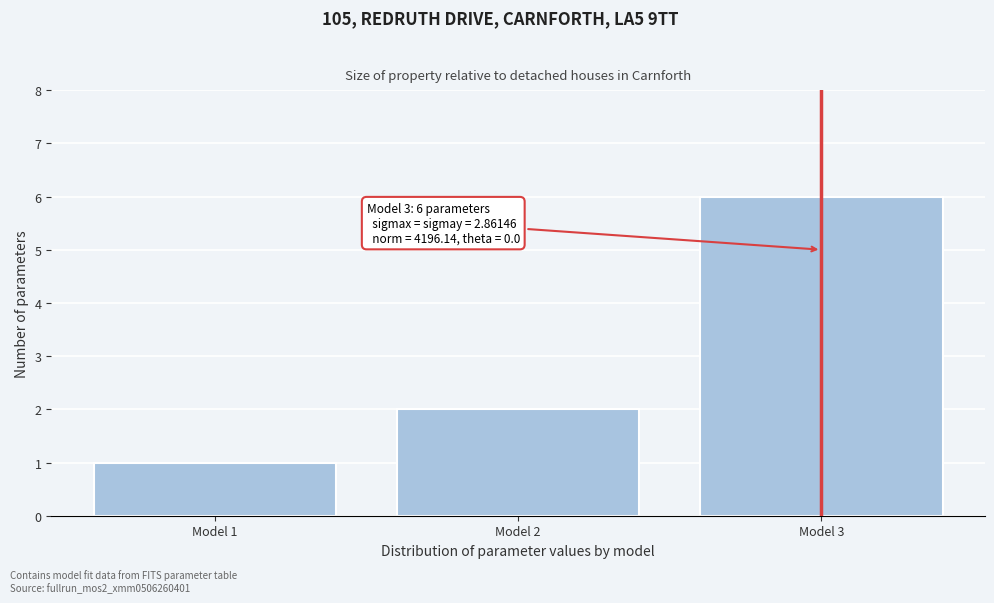

Reading right to left, transcribe all the data shown in this chart.

6	2	1